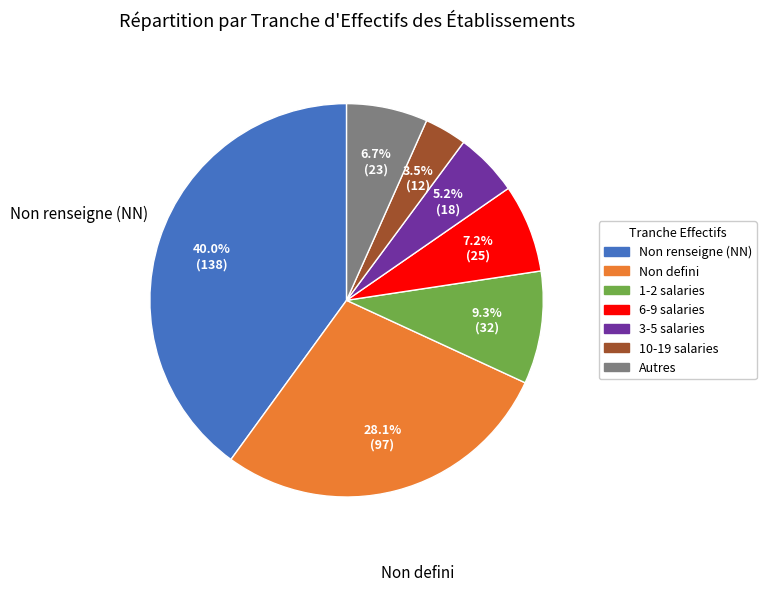

Is there a majority slice in this chart?

No